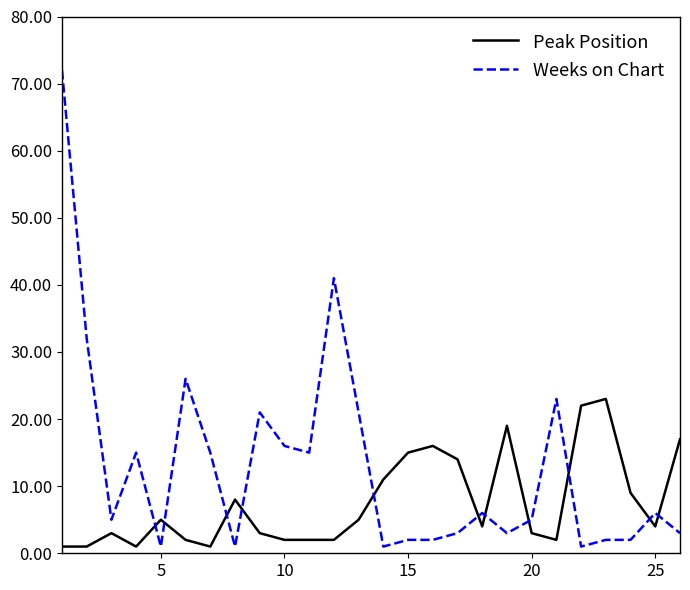

What is the difference between the maximum and minimum values in the Peak Position series?

22